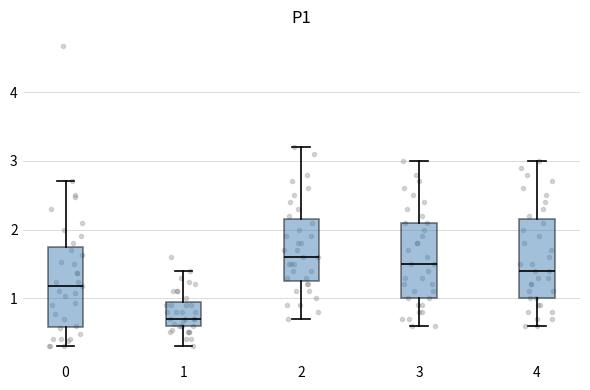

Which box's median line is the highest?

2